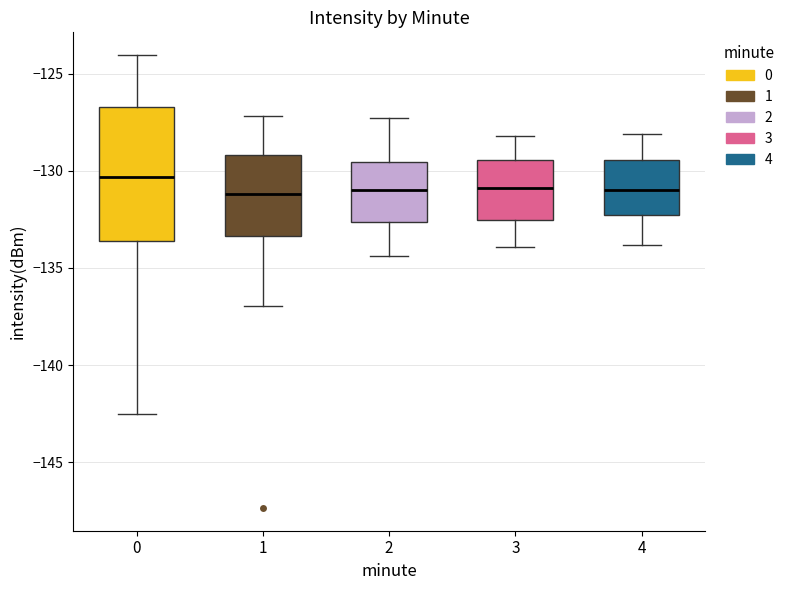

Reading left to right, read every box against the y-axis: the position of its median line, the range the box covers, and the ends of its whiskers. The values are not printed on the chart, so give them approximately, as read against the axis.

0: median -130.5, box -133.5 to -126.5, whiskers -142.5 to -124.0
1: median -131.0, box -133.5 to -129.0, whiskers -137.0 to -127.0
2: median -131.0, box -132.5 to -129.5, whiskers -134.5 to -127.5
3: median -131.0, box -132.5 to -129.5, whiskers -134.0 to -128.0
4: median -131.0, box -132.5 to -129.5, whiskers -134.0 to -128.0